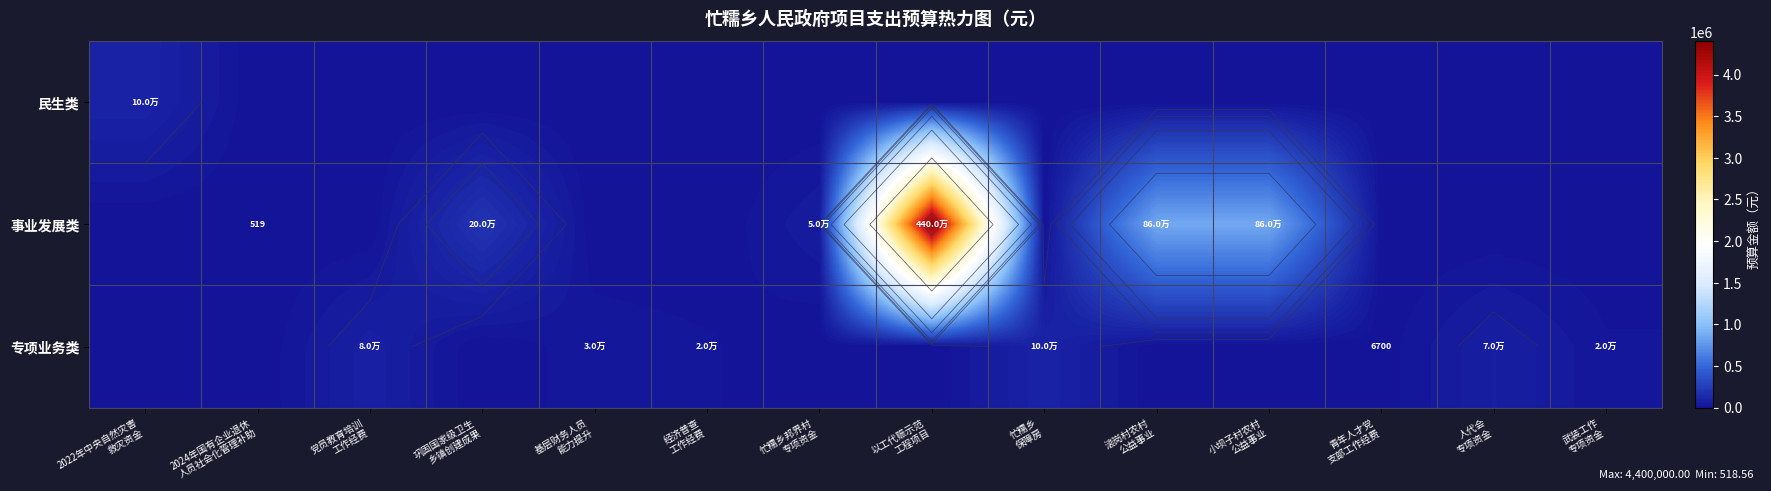

True or false: 专项业务类 has a value of 100000.0 at 忙糯乡 保障房.

True